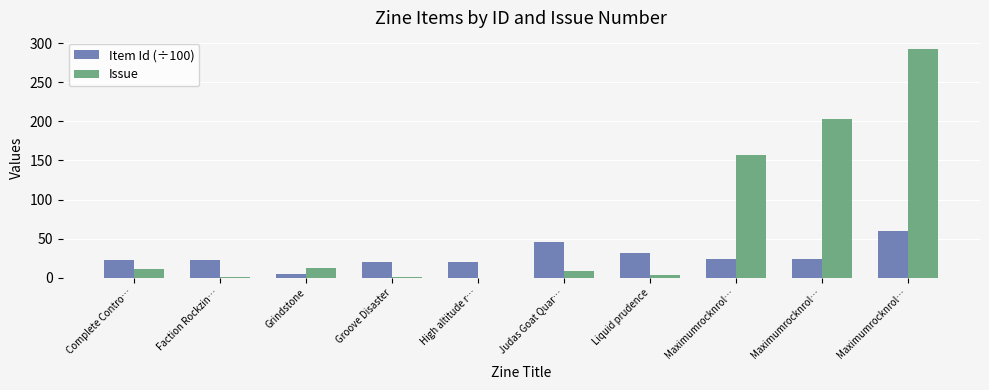

Which series changed the most between Grindstone and Maximumrocknrol…?

Issue